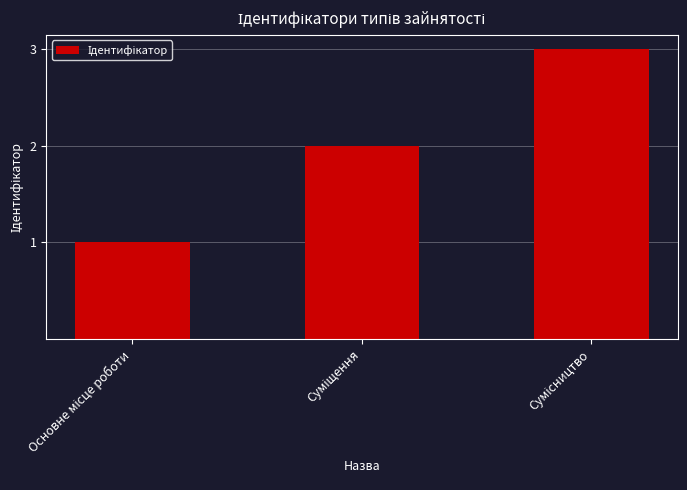

What is the maximum value shown in the chart?

3